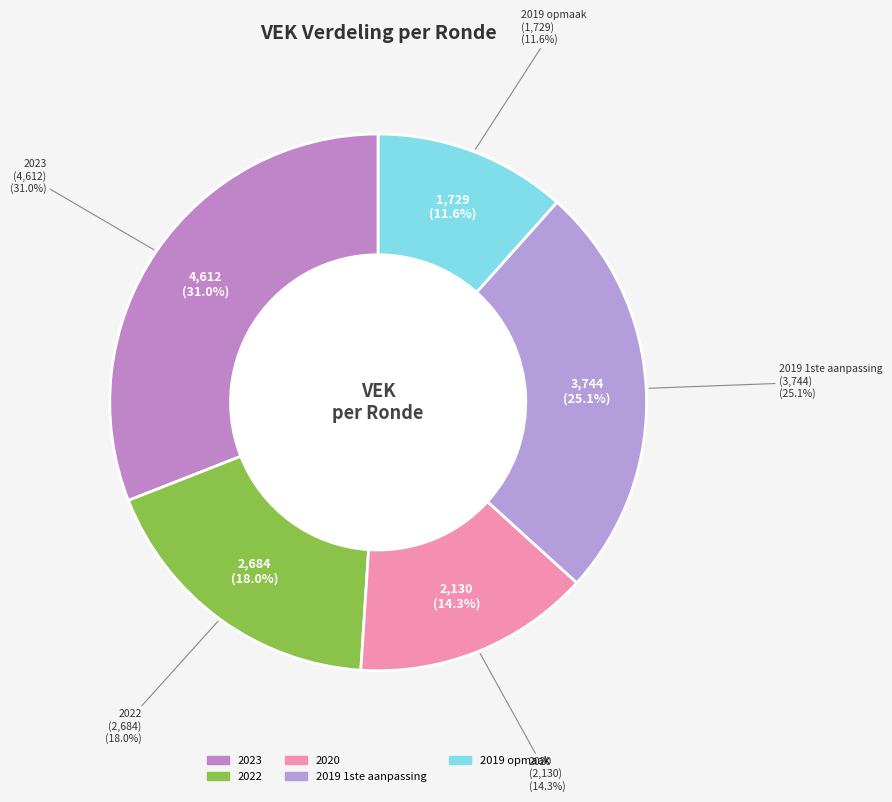

To the nearest percent, what is the difference between the 2020 and 2022 slice percentages?

4%